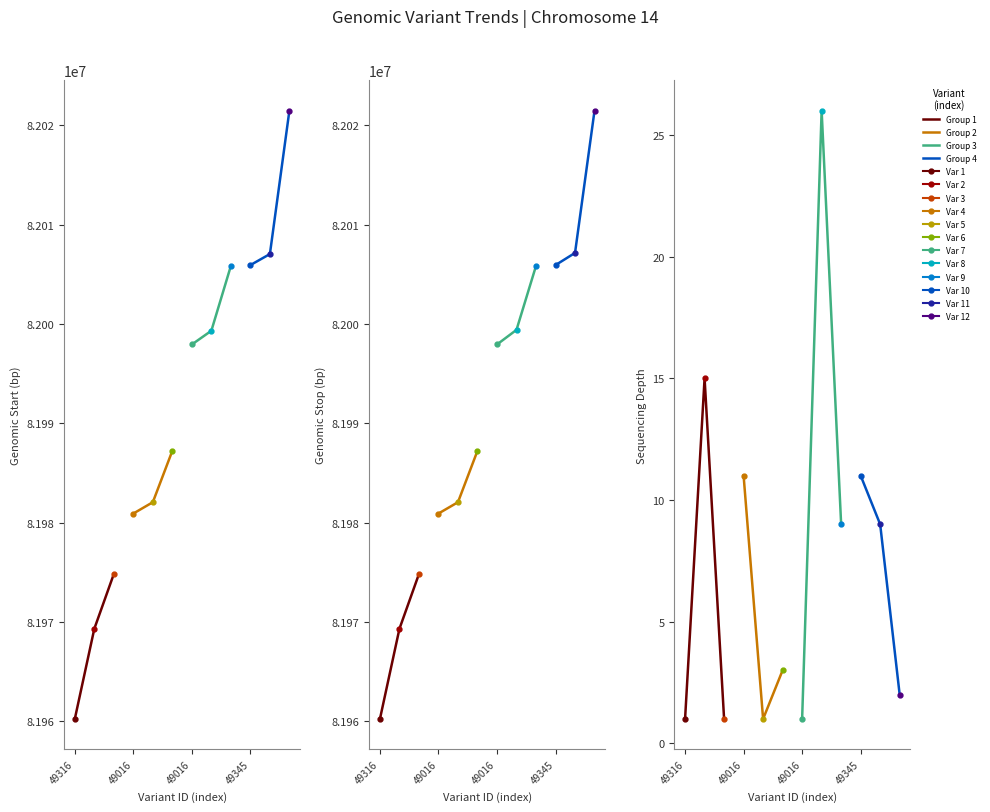

How many lines are shown in the chart?

4